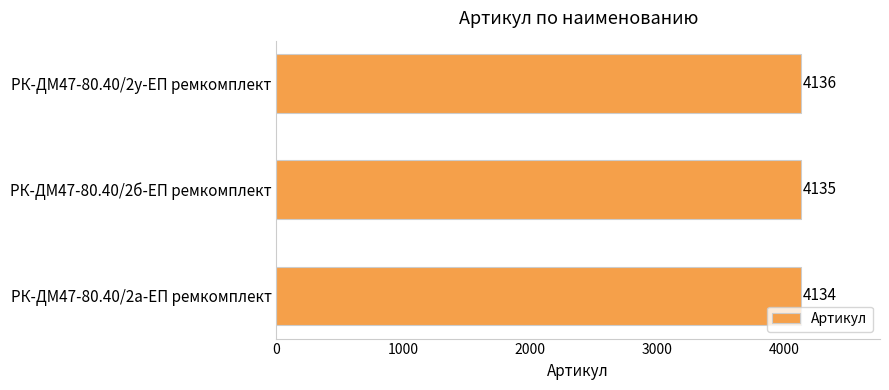

Which has a higher value, РК-ДМ47-80.40/2б-ЕП ремкомплект or РК-ДМ47-80.40/2а-ЕП ремкомплект?

РК-ДМ47-80.40/2б-ЕП ремкомплект